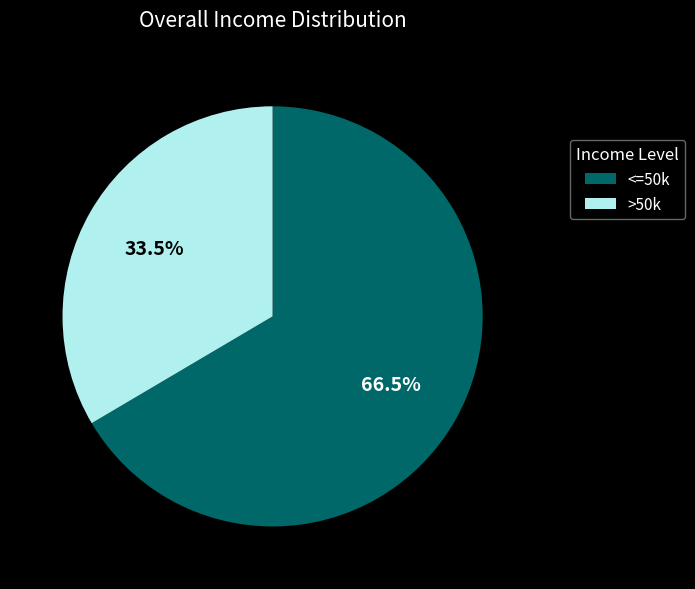

How many segments does this pie chart have?

2